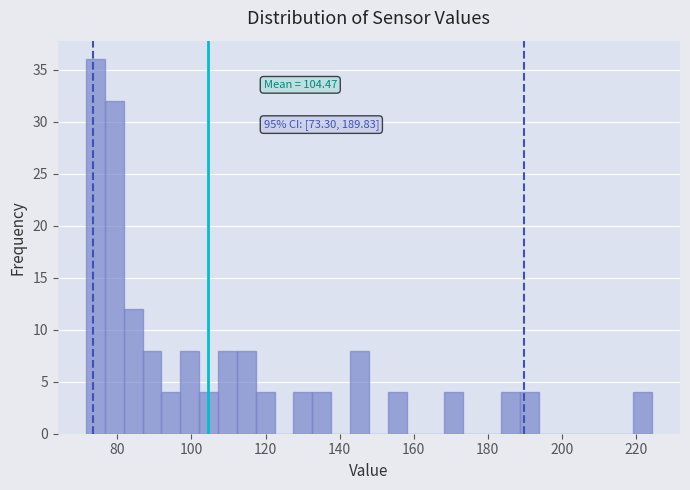

Read against the x-axis, roughly where is the centre of the tallest bar?

74